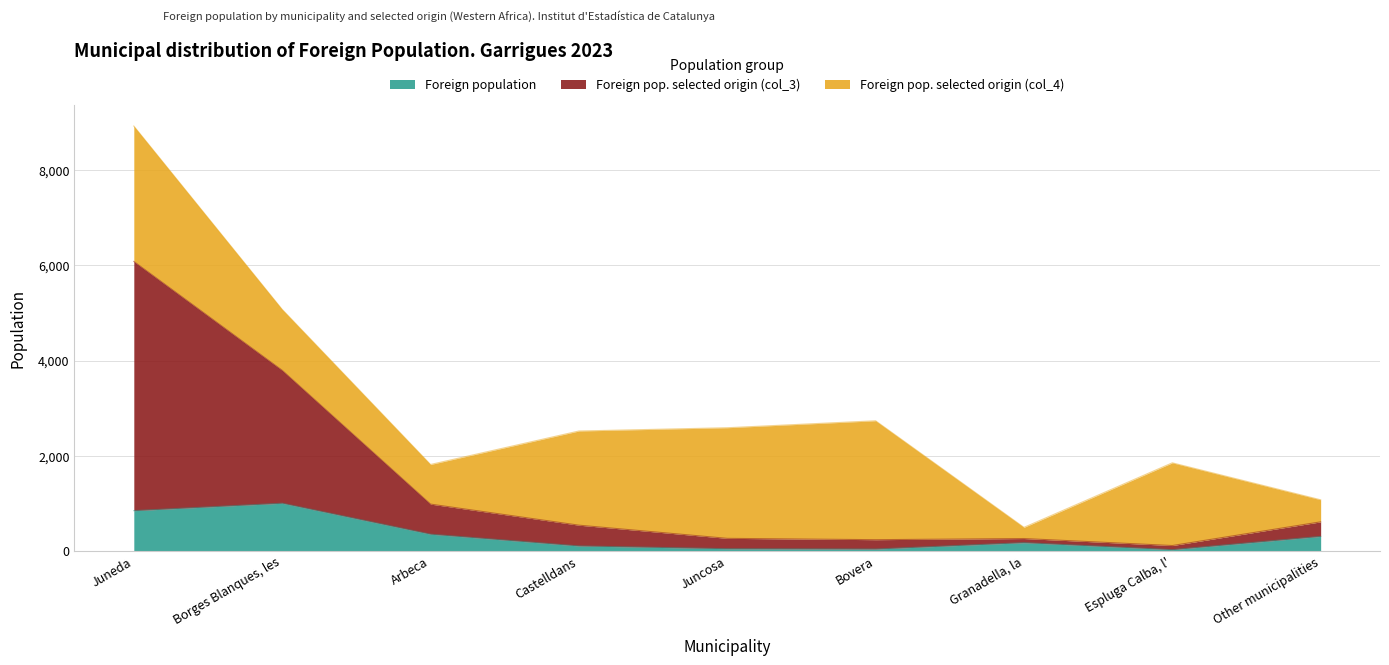

What position from the left is Bovera?

6